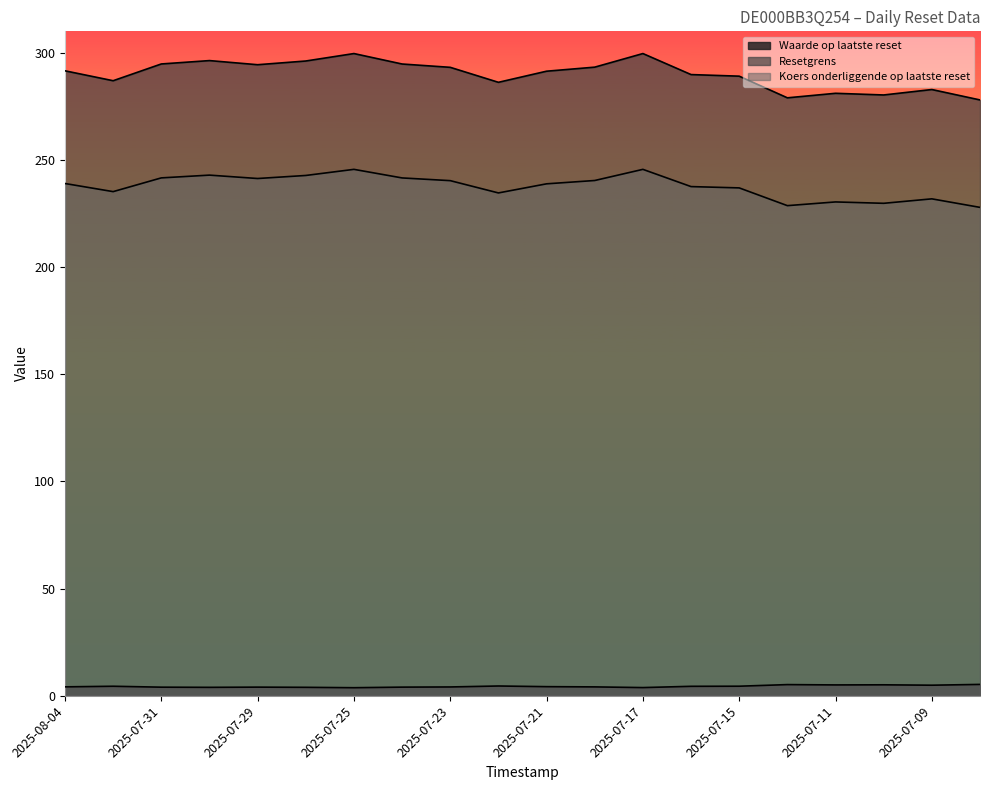

Which series changed the most between 2025-07-11 and 2025-07-08?

Resetgrens